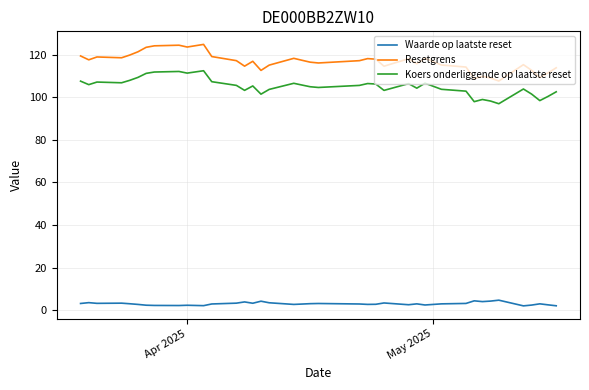

What is the difference between the maximum and minimum values in the Waarde op laatste reset series?

2.7